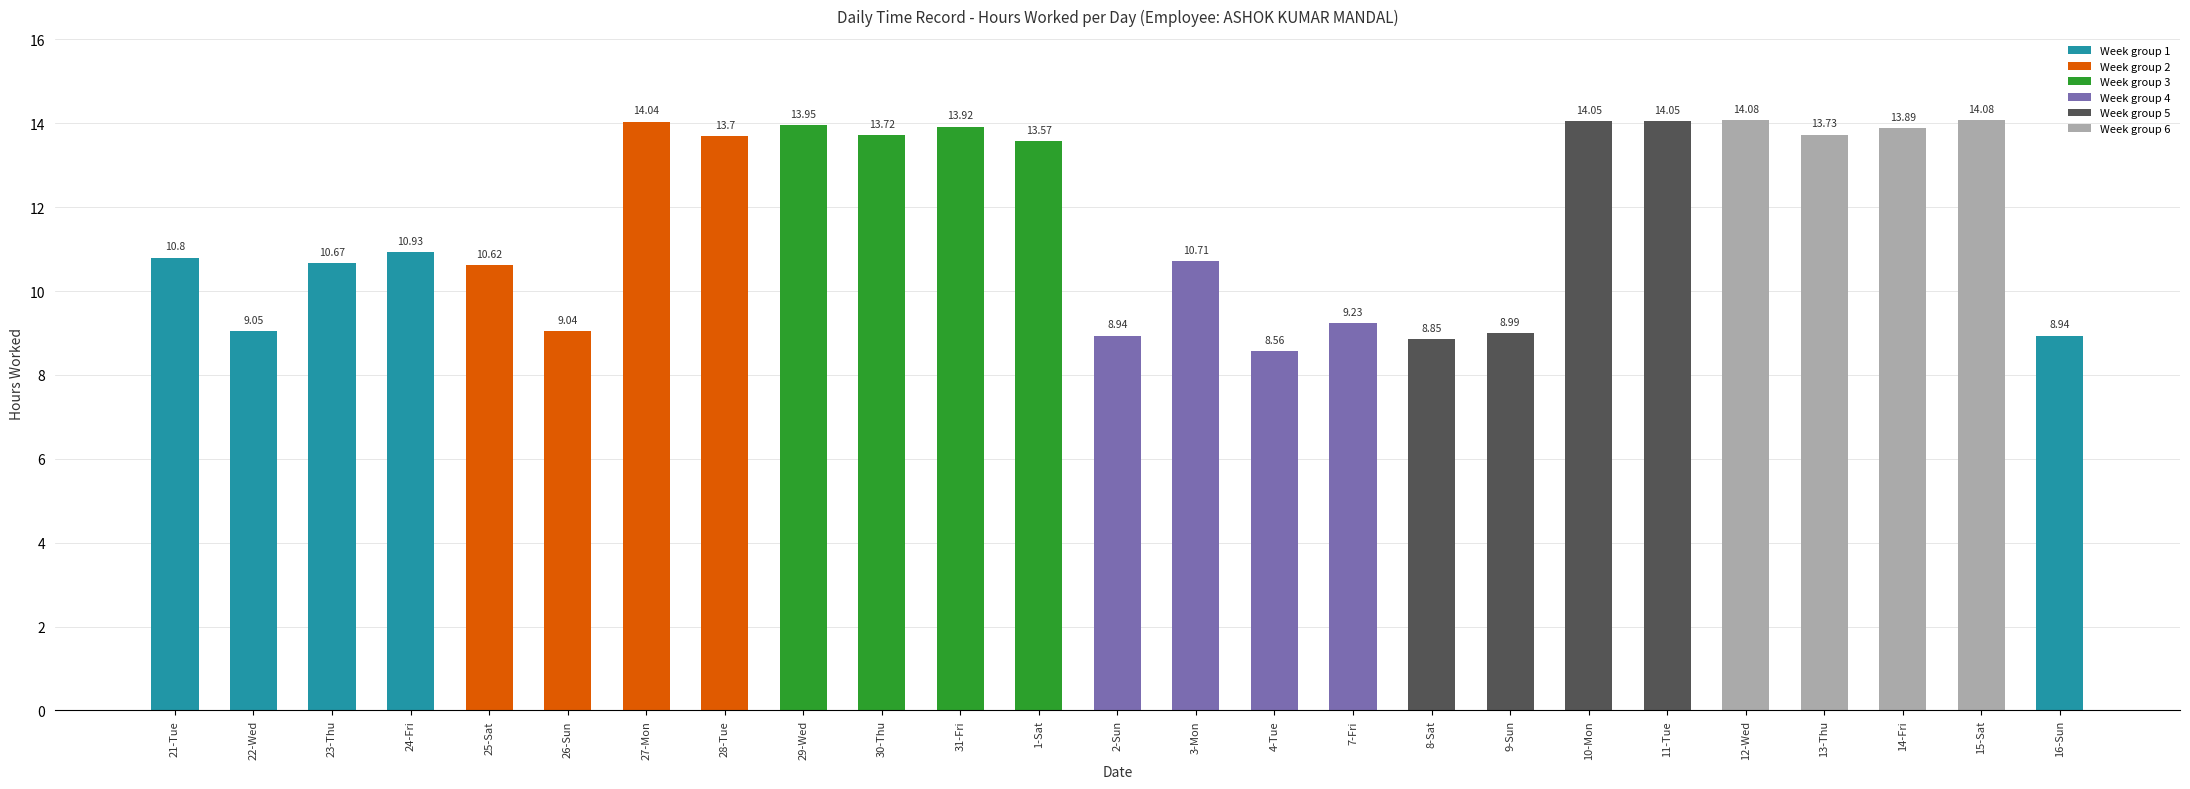

How many bars are there in total?

25